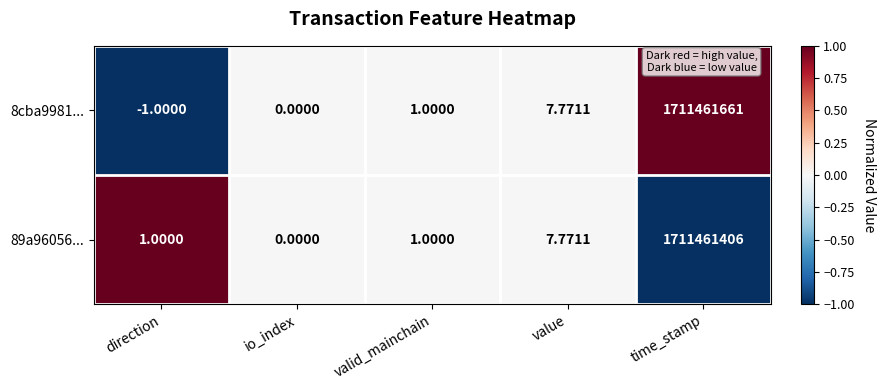

At which label does 89a96056... reach its minimum?

io_index